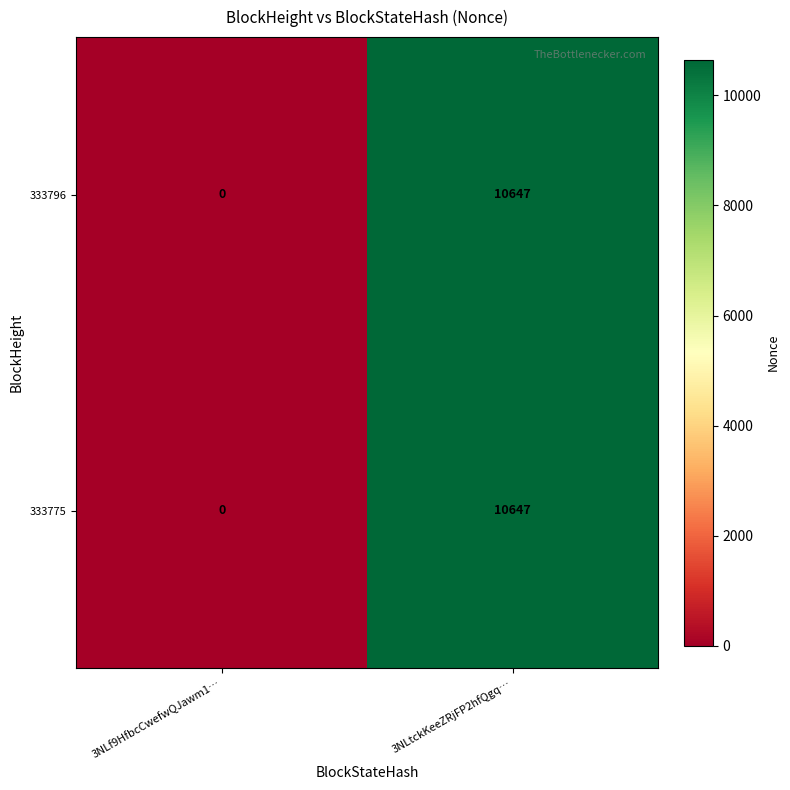

Where is 333796 nearest to the value 5323?

3NLf9HfbcCwefwQJawm1…